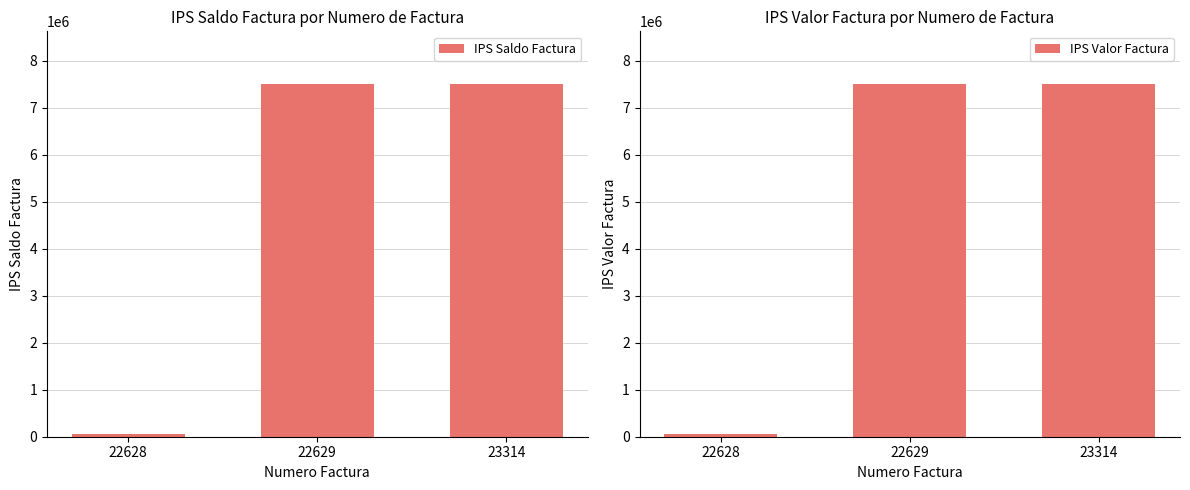

At which label is IPS Saldo Factura closest to 3778850?

22628